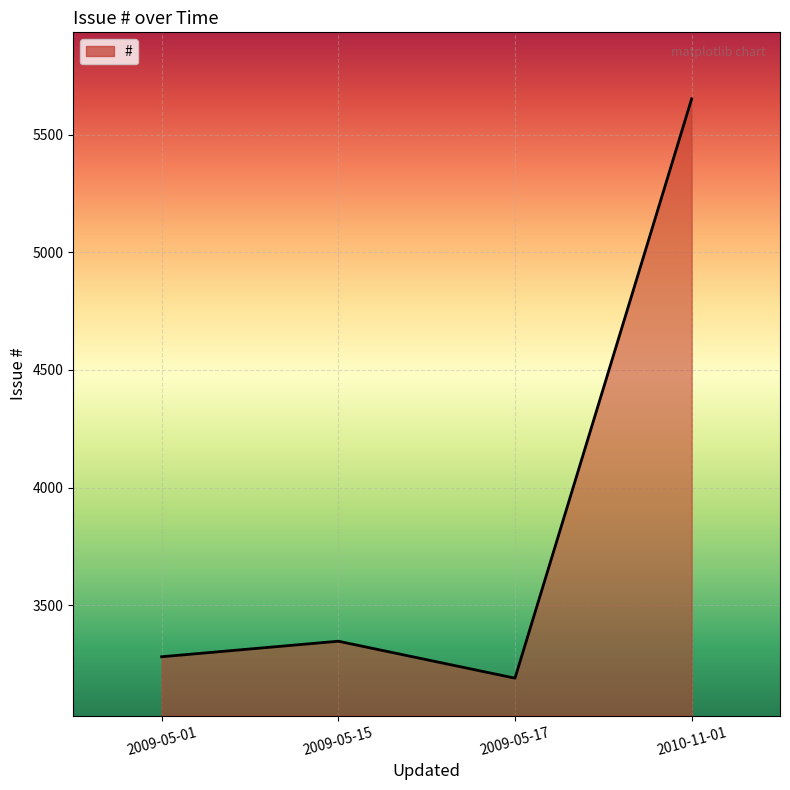

What is the smallest value displayed?

3190